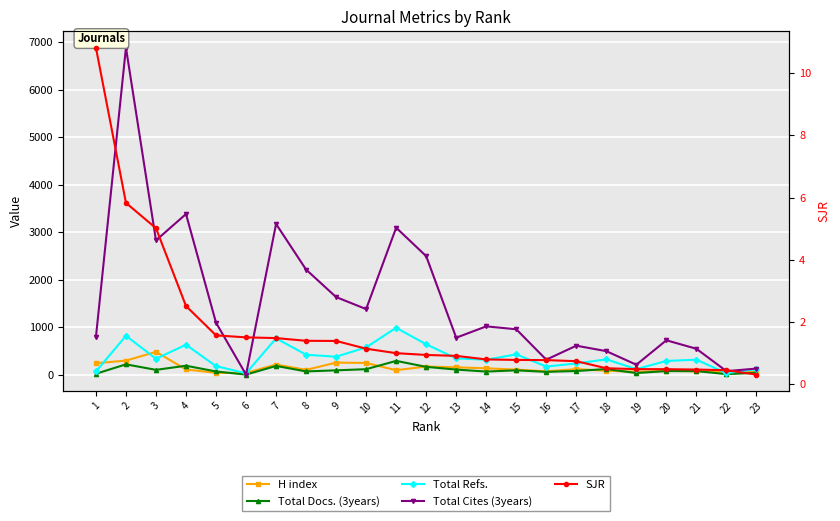

Which series has the largest total across all categories?

Total Cites (3years)